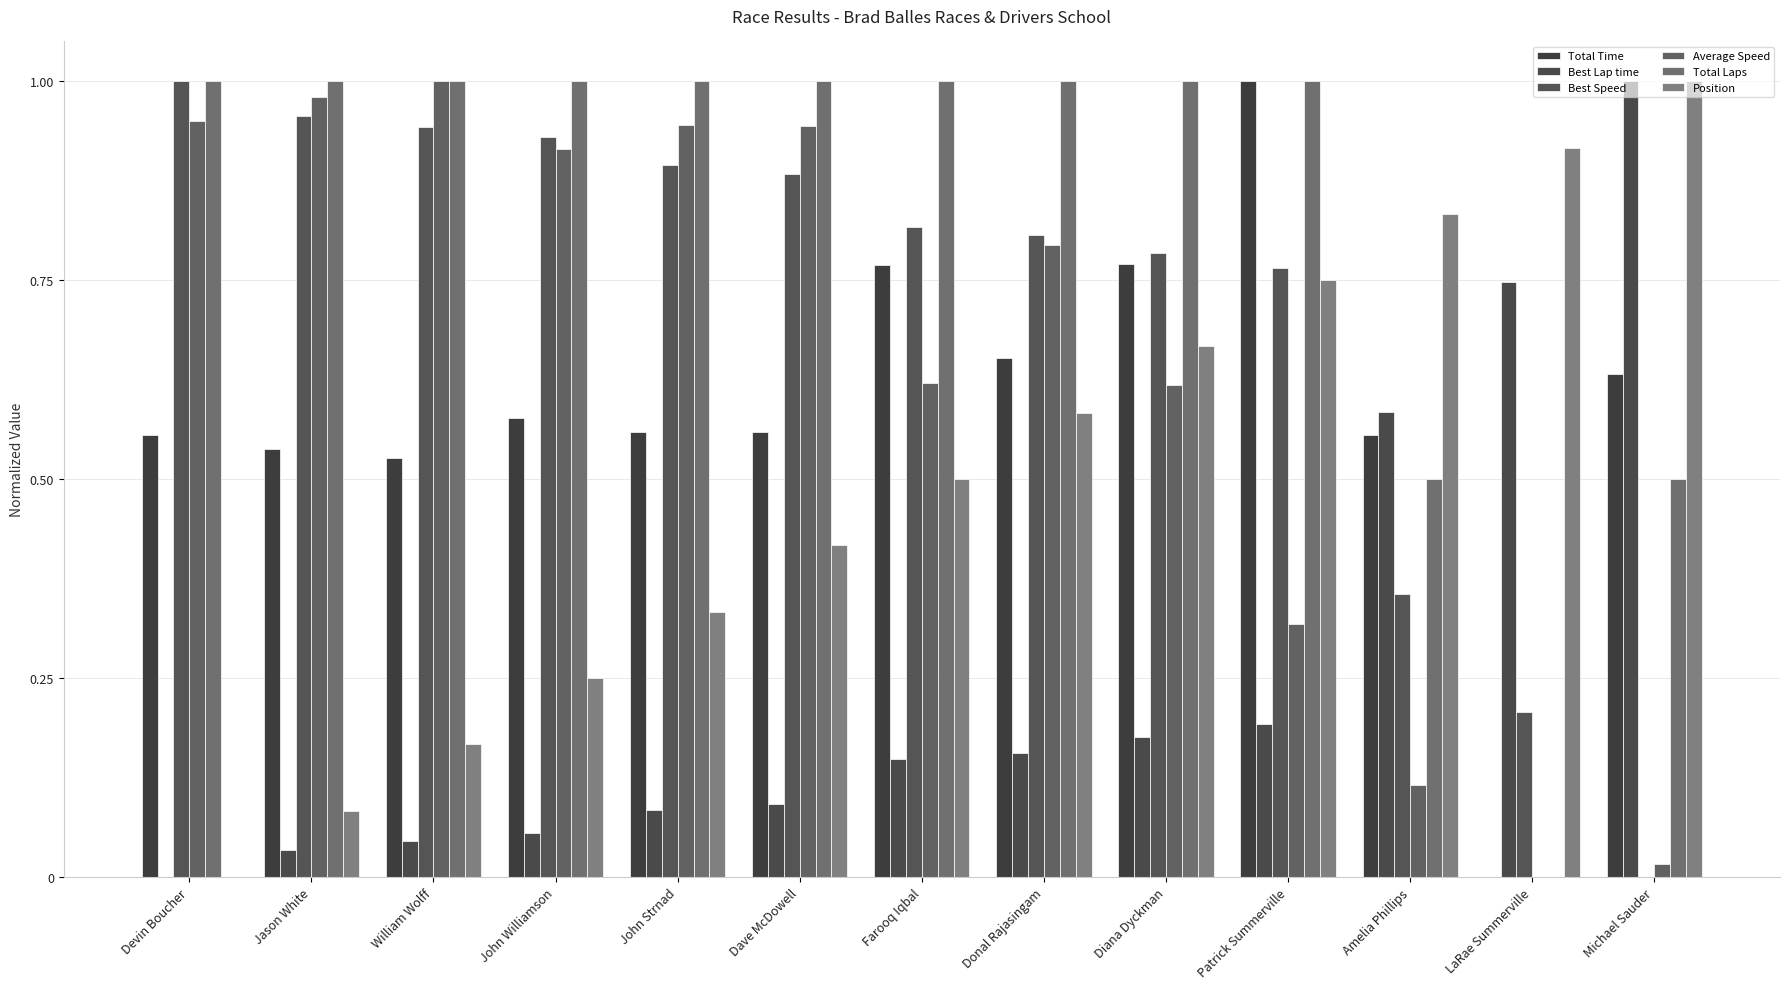

What are all the series names shown in the legend?

Total Time, Best Lap time, Best Speed, Average Speed, Total Laps, Position